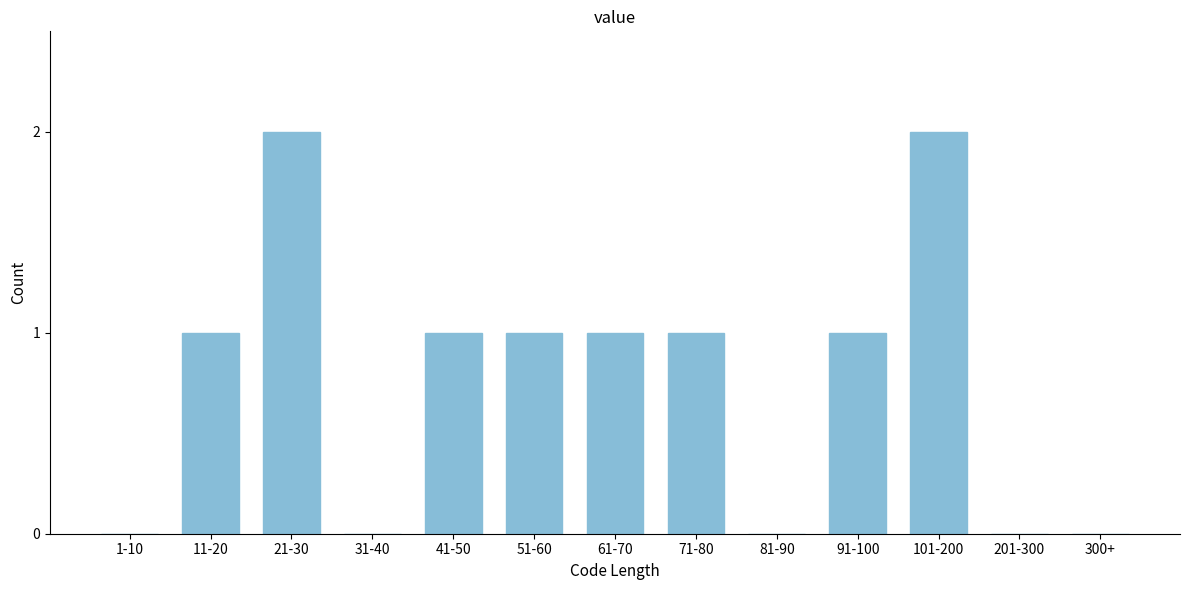

Reading right to left, what are all the values shown in this chart?

300+=0	201-300=0	101-200=2	91-100=1	81-90=0	71-80=1	61-70=1	51-60=1	41-50=1	31-40=0	21-30=2	11-20=1	1-10=0